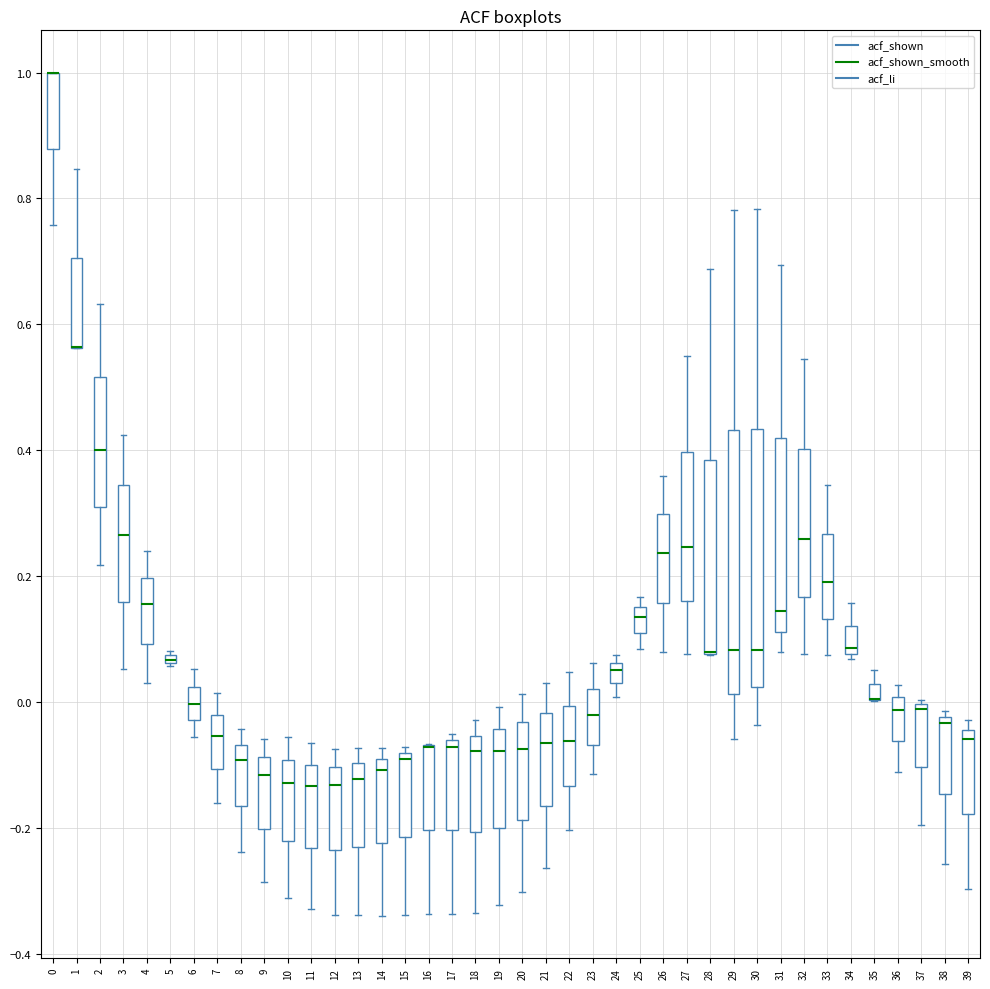

Where is the upper edge of the box at x = 0 on the y-axis? The values are not printed on the chart, so give them approximately, as read against the axis.

1.00